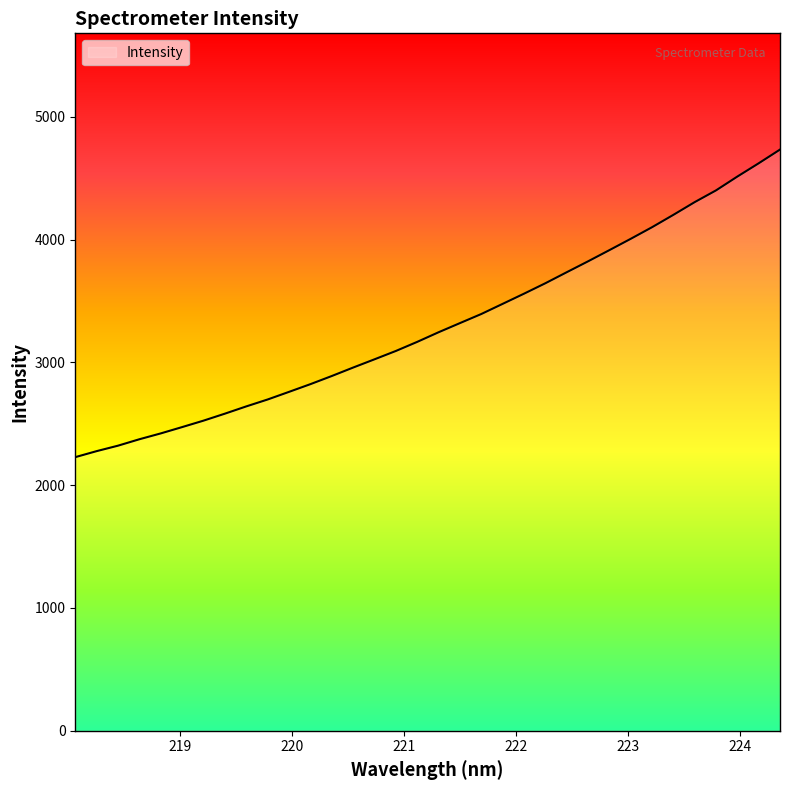

What is the minimum value shown in the chart?

2228.7